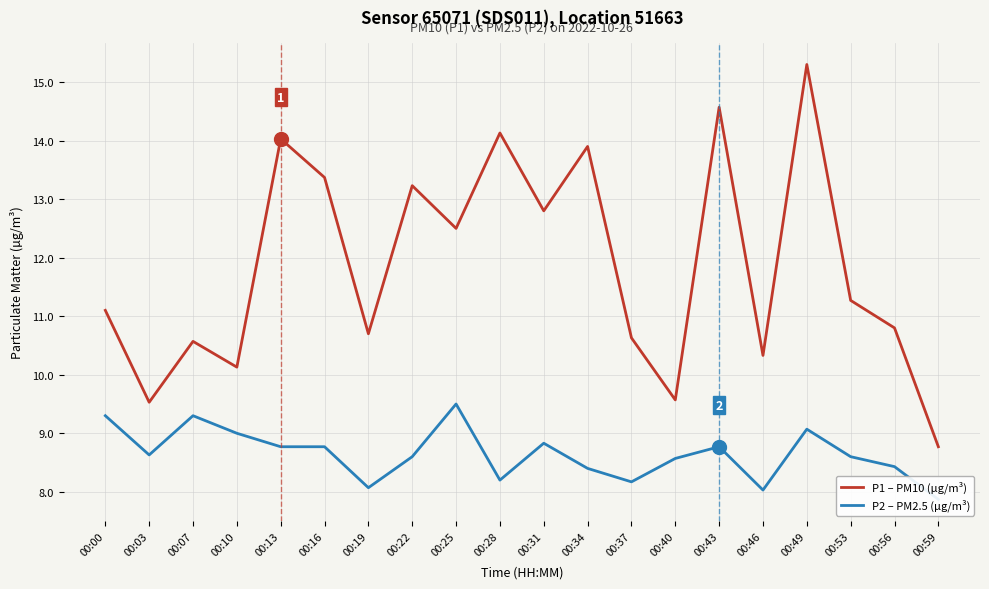

At which label does P2 – PM2.5 (µg/m³) first exceed 8?

00:00